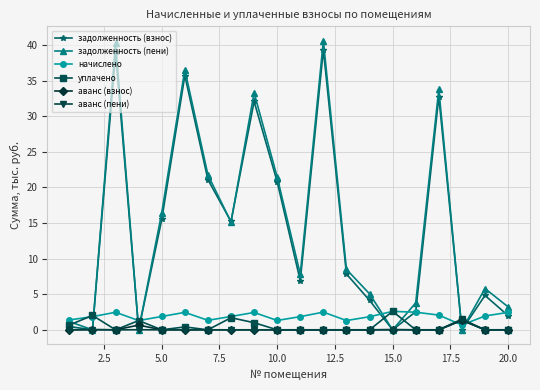

Which series has the largest total across all categories?

задолженность (пени)